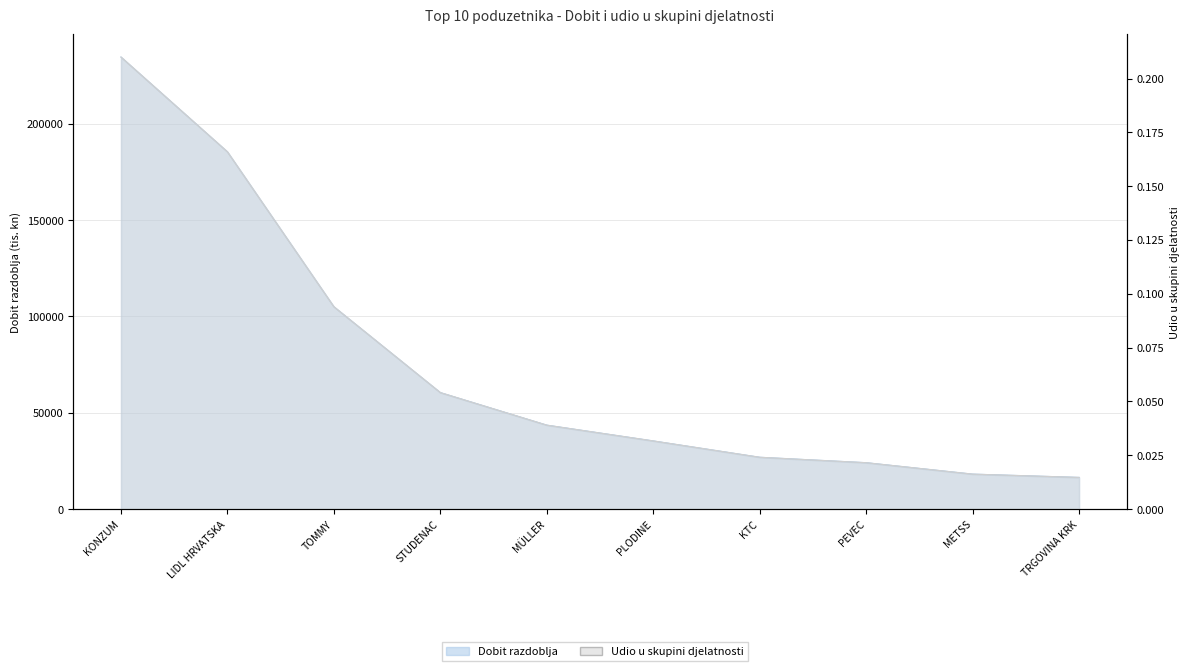

True or false: Dobit razdoblja has a value of 32020.8 at TOMMY.

False